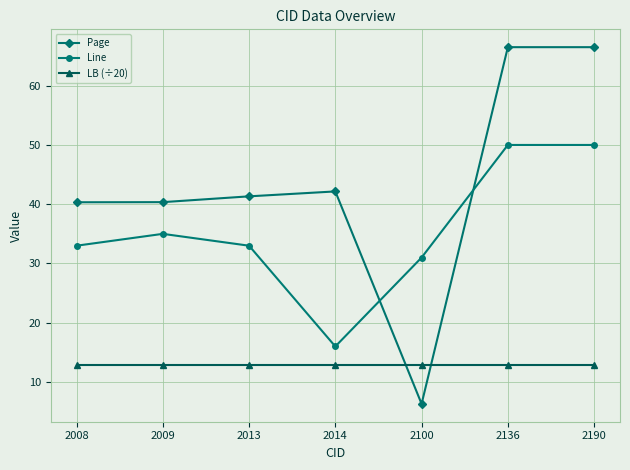

Between 2009 and 2136, which series saw the biggest shift?

Page